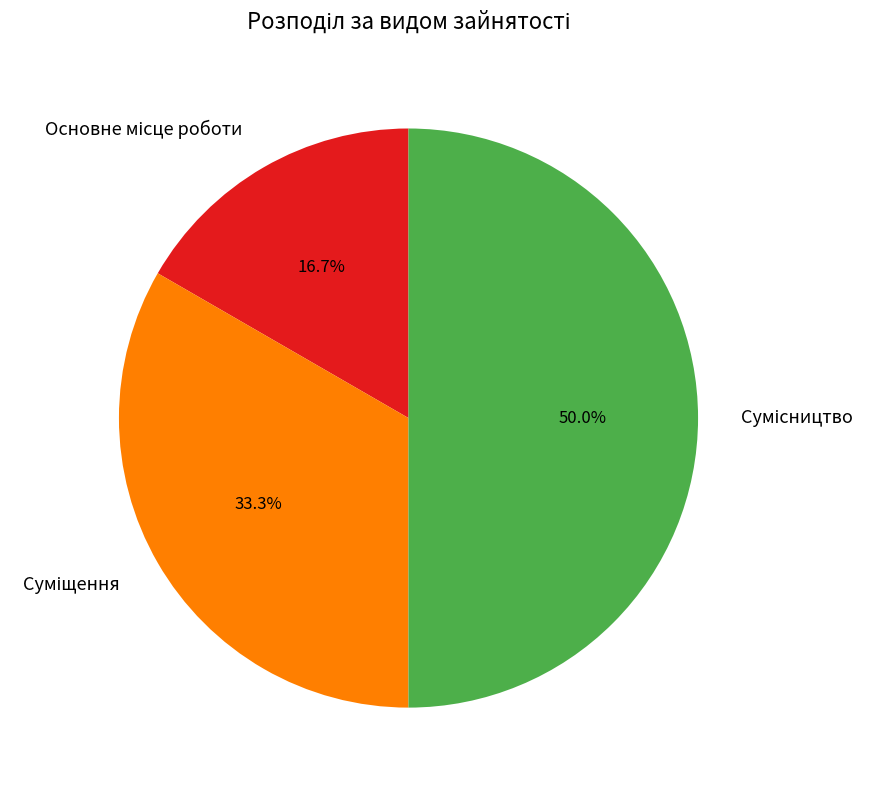

Which category has the biggest portion of the pie?

Сумісництво